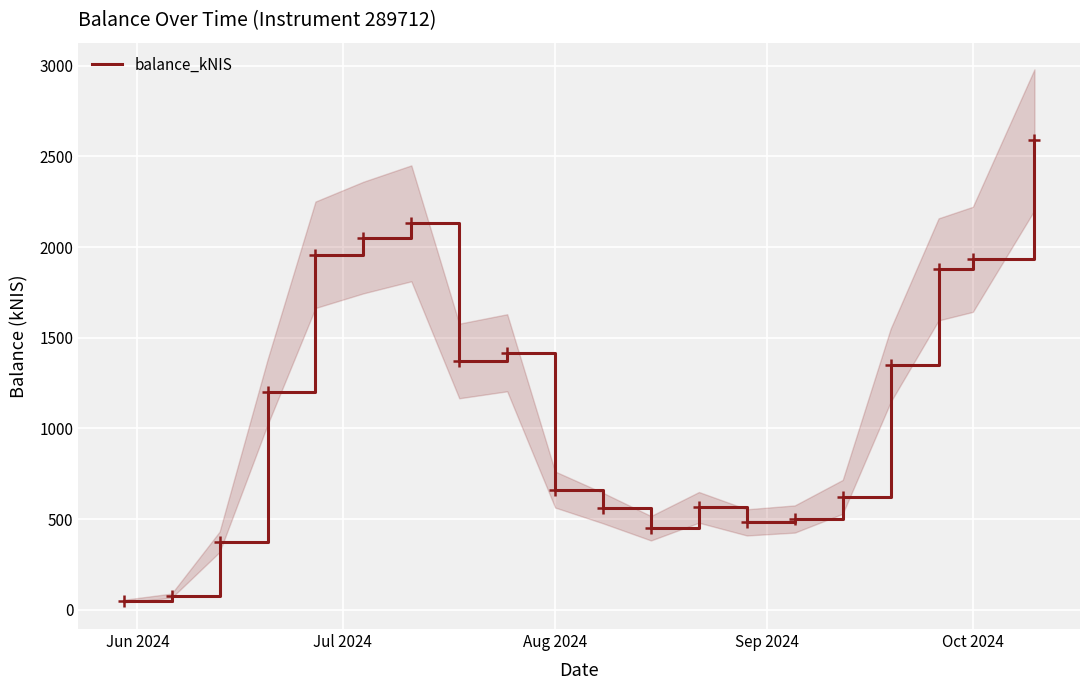

What is the average value?

1110.6